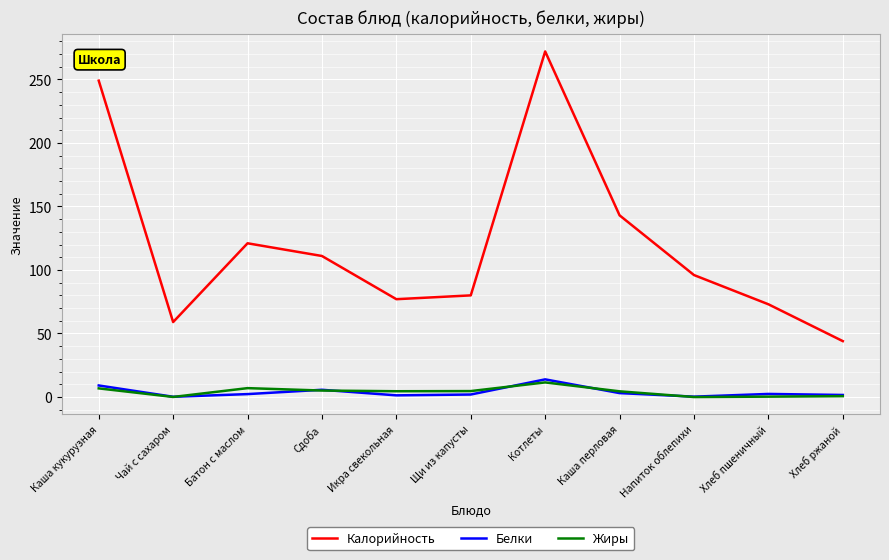

At which label is Калорийность closest to 158?

Каша перловая